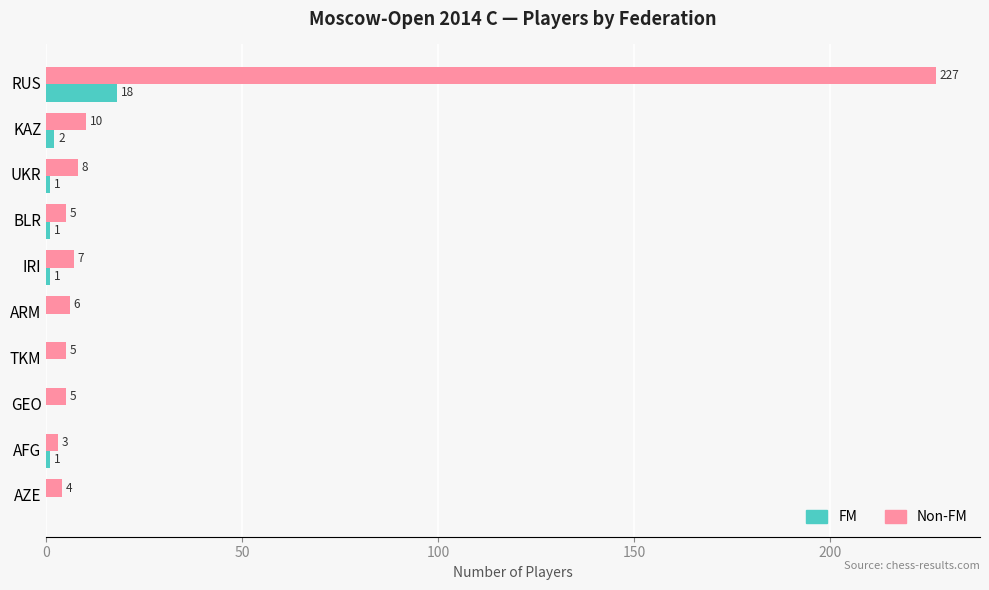

What is the sum of all FM values?

24